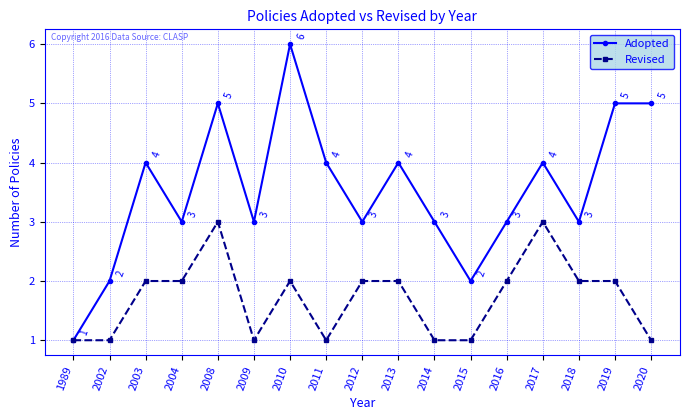

What is the total value across all series at 2004?

5